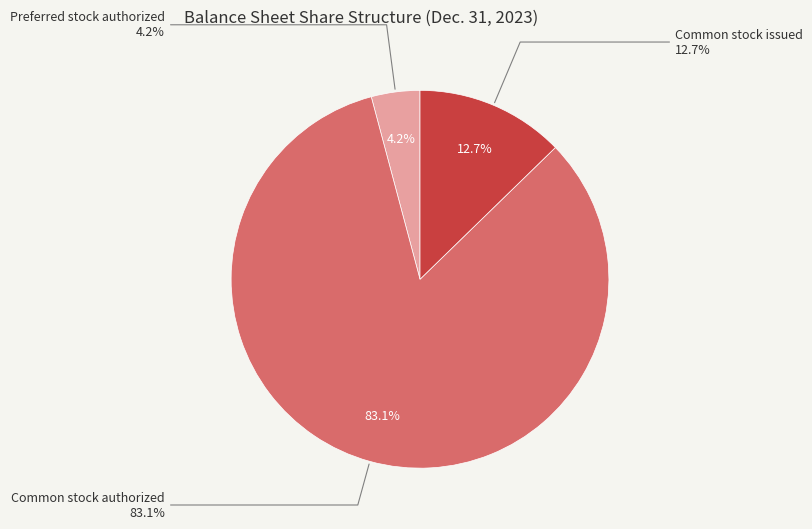

What is the majority slice?

Common stock authorized